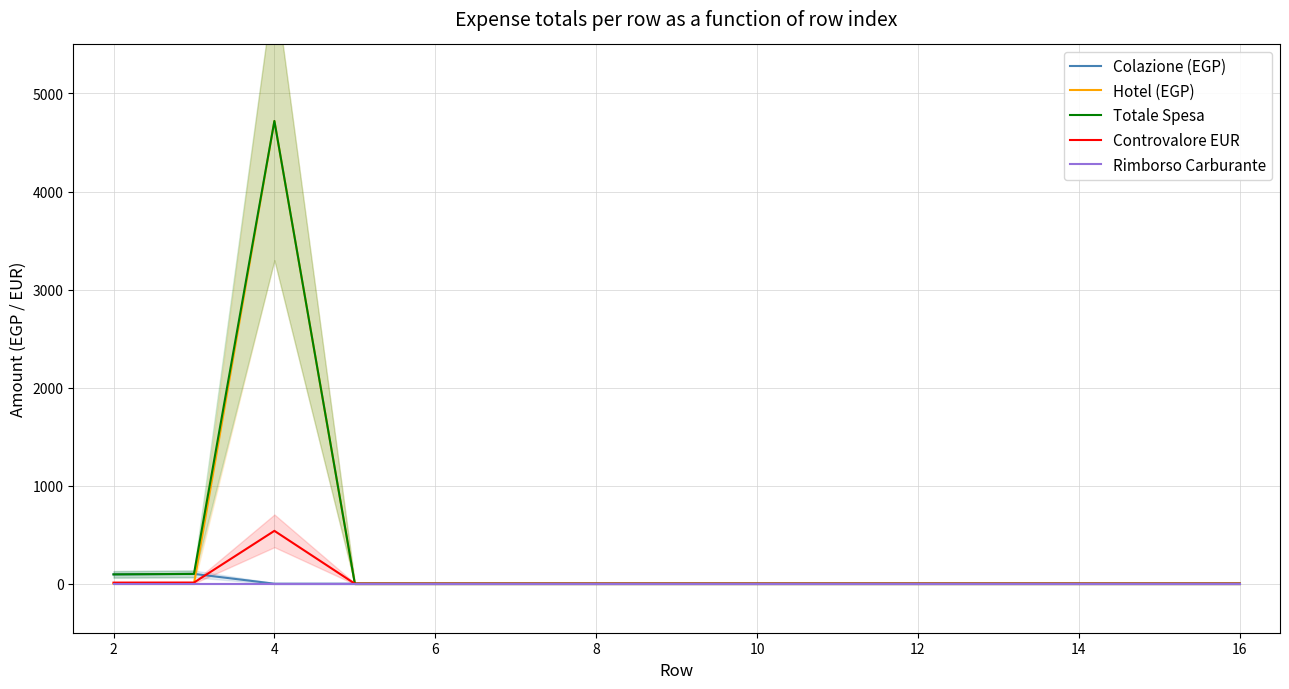

What is the average value of the Totale Spesa series?

327.6